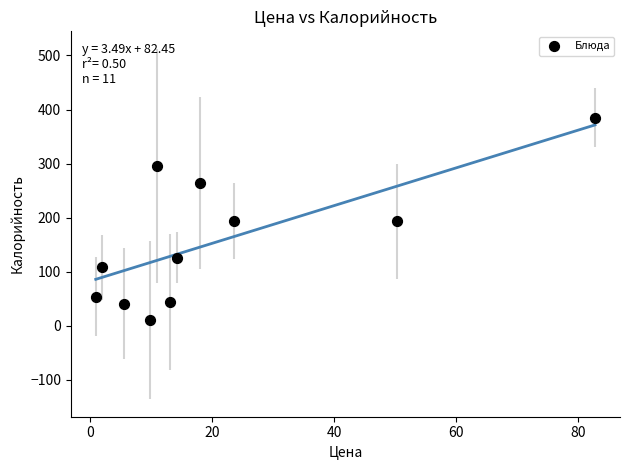

What is the average Y value?

155.9